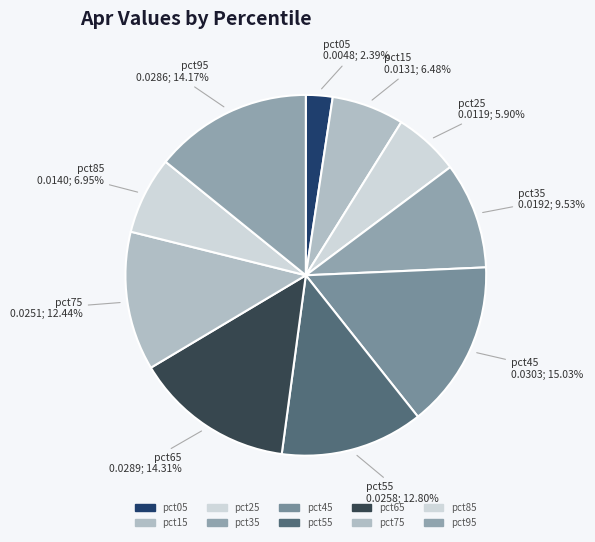

Is the sum of pct15 and pct75 greater than half?

No